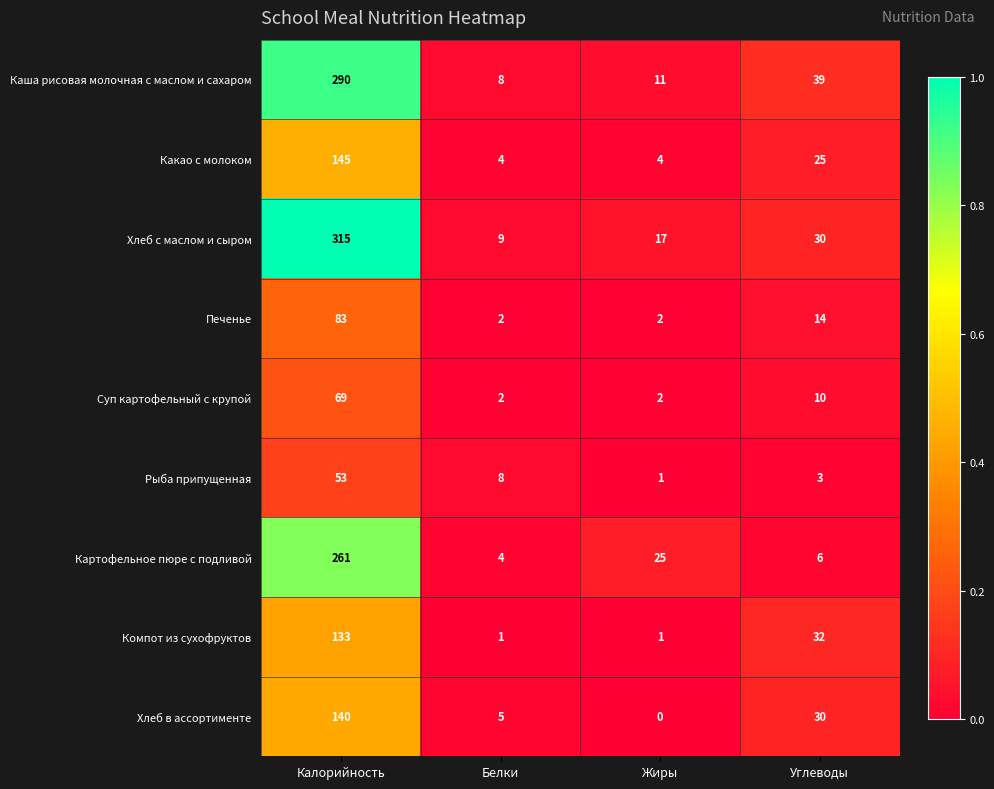

Rank the series by their maximum value, from highest to lowest.

Хлеб с маслом и сыром, Каша рисовая молочная с маслом и сахаром, Картофельное пюре с подливой, Какао с молоком, Хлеб в ассортименте, Компот из сухофруктов, Печенье, Суп картофельный с крупой, Рыба припущенная